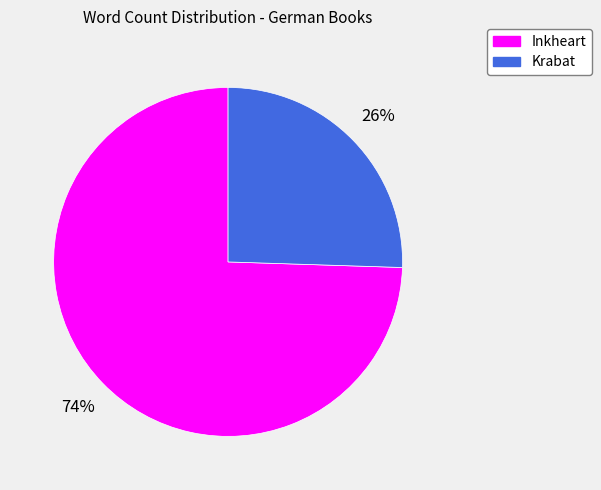

To the nearest percent, what portion does Inkheart represent?

74%